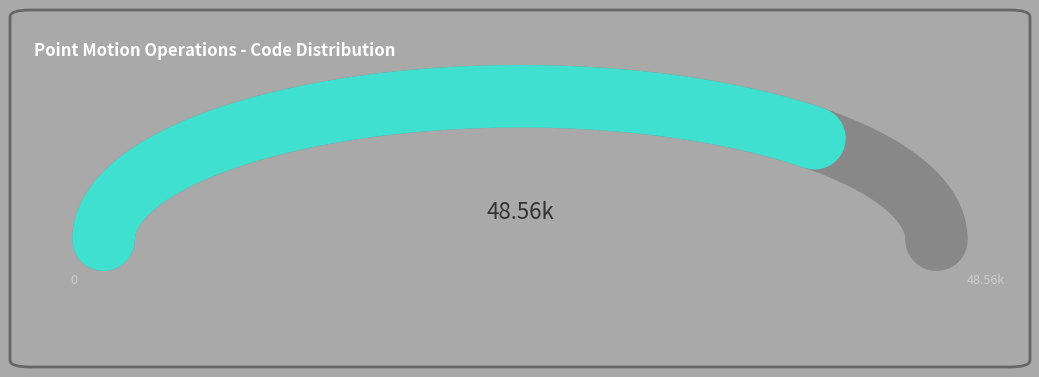

Is Indonesian Deformation Model 2020 the majority of the pie?

No